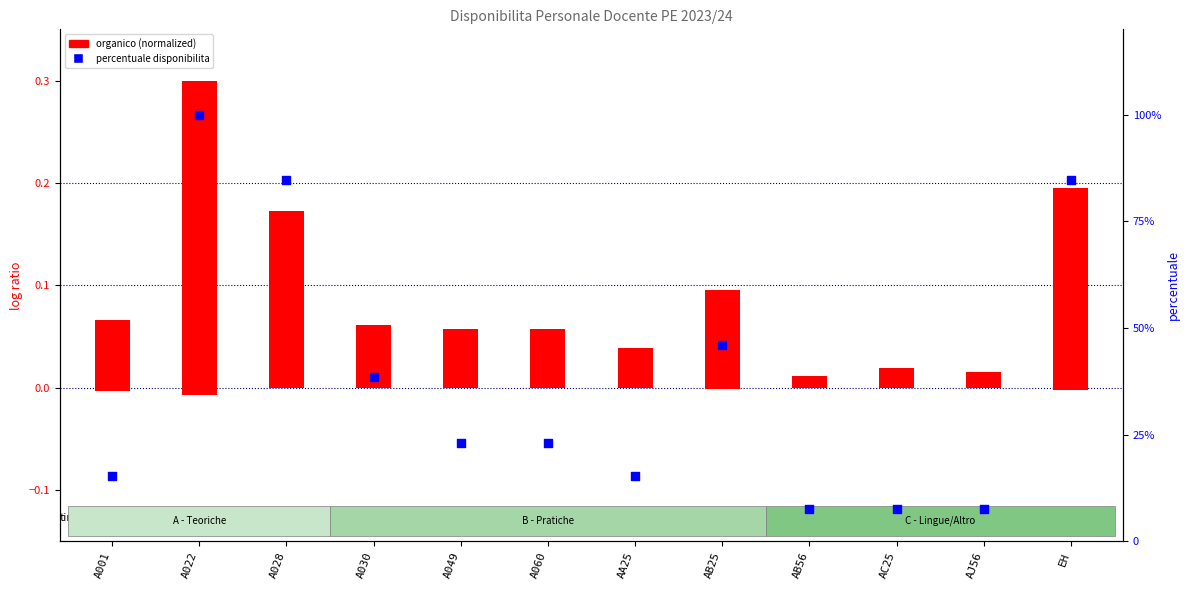

What are all the series names shown in the legend?

organico (normalized), percentuale disponibilita